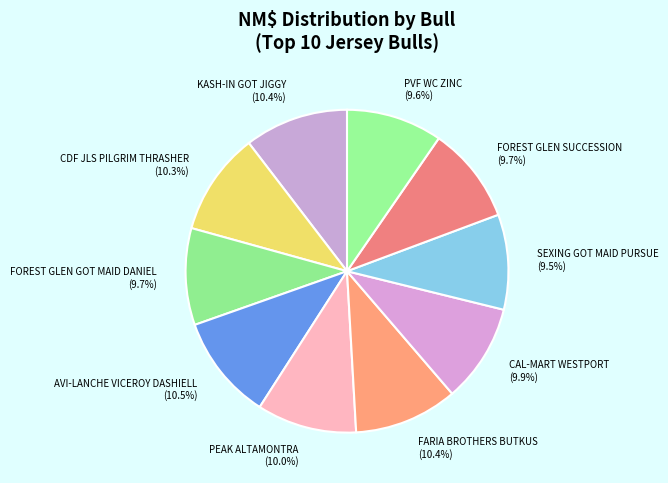

Which has a higher value, FARIA BROTHERS BUTKUS (10.4%) or FOREST GLEN GOT MAID DANIEL (9.7%)?

FARIA BROTHERS BUTKUS (10.4%)